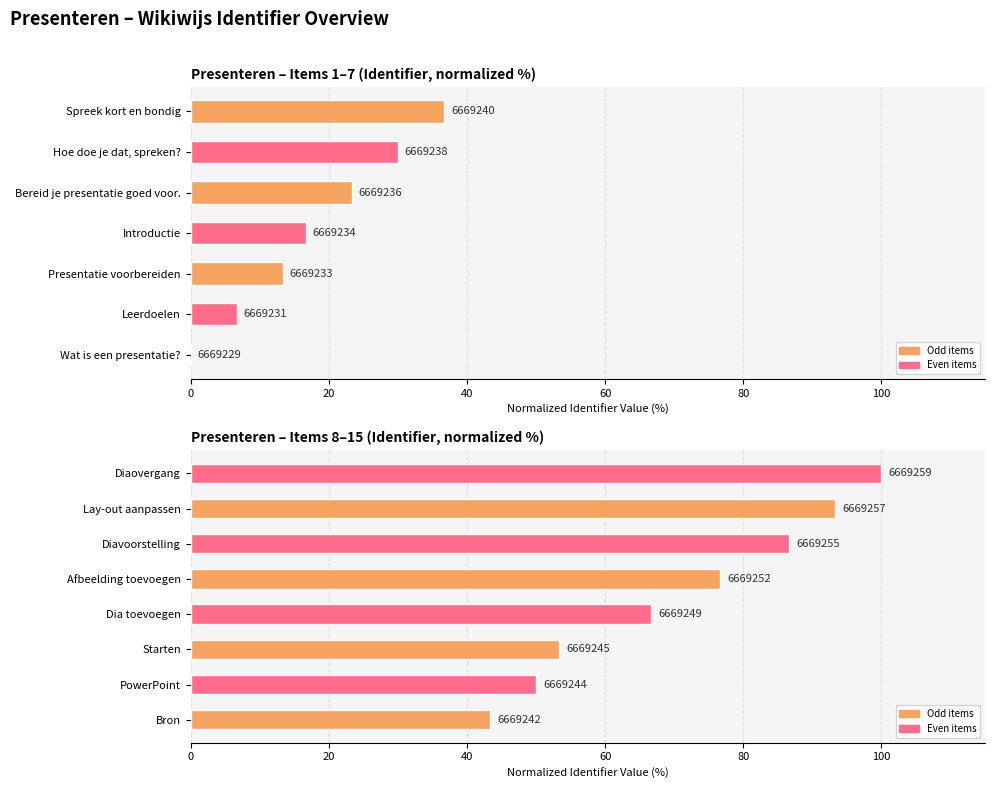

What is the greatest value displayed?

100.0